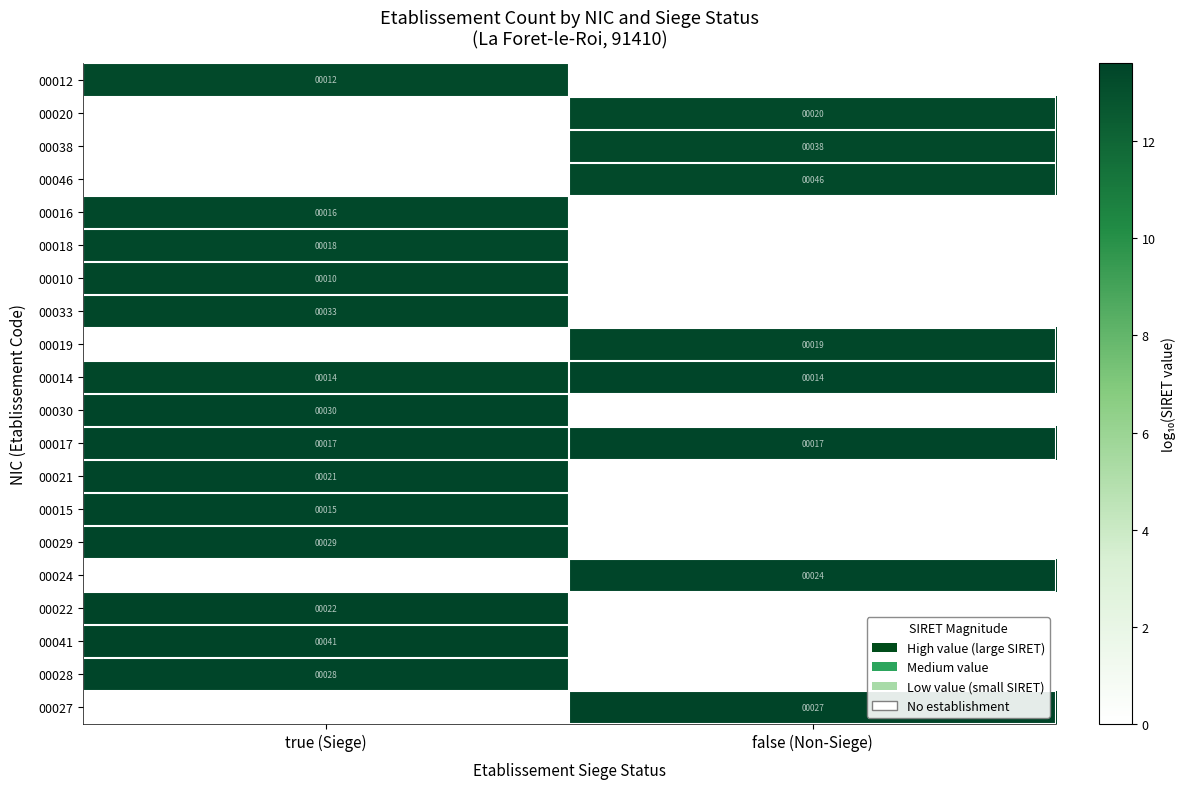

True or false: 00014 has a value of 21 at false (Non-Siege).

False